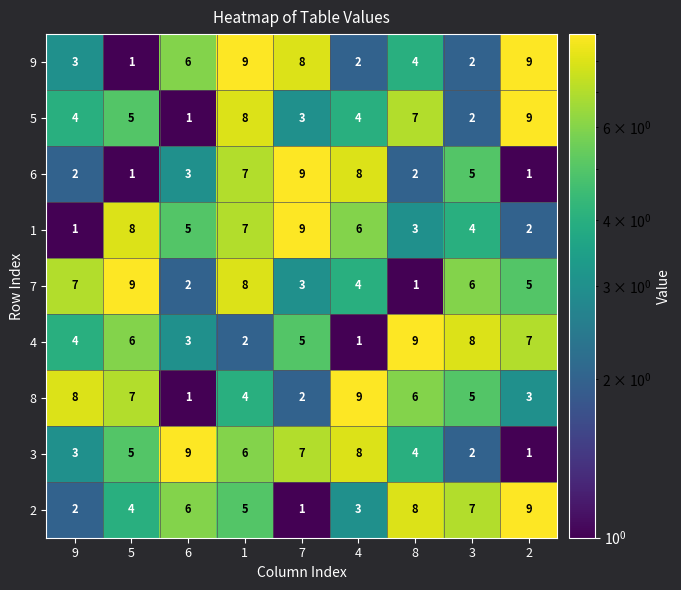

The value of 7 at 6 is 2. True or false?

True